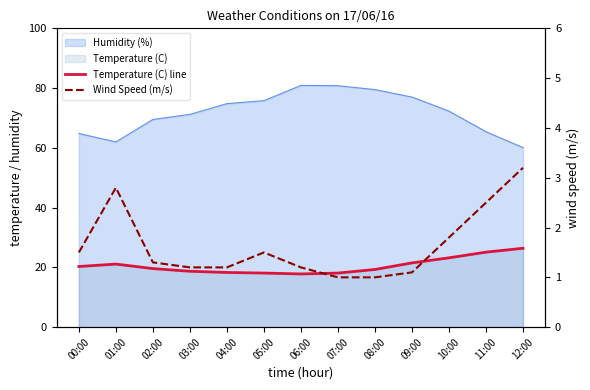

True or false: Wind Speed (m/s) has more than 2 interior local peaks.

False